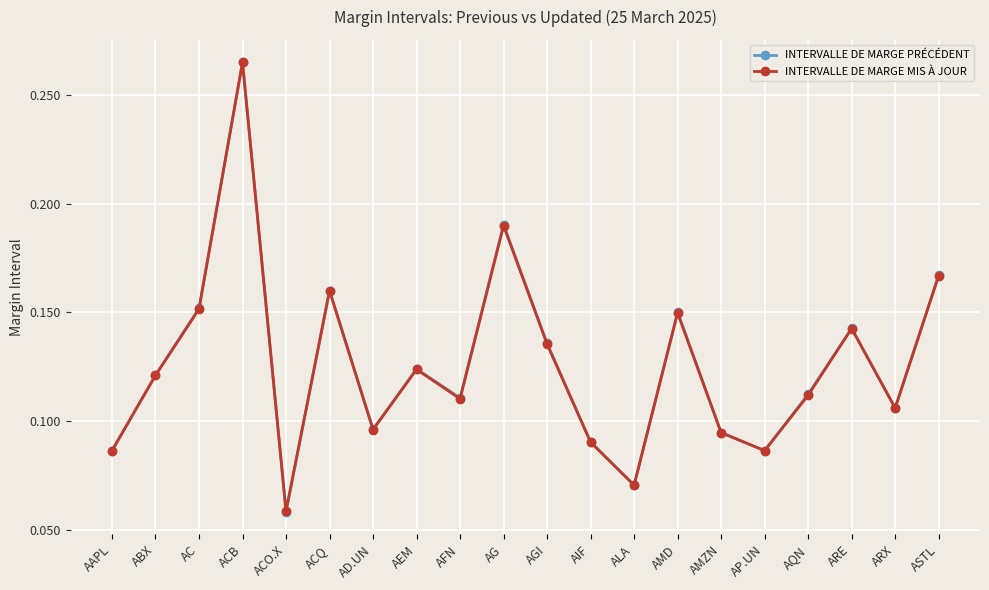

How many lines are shown in the chart?

2